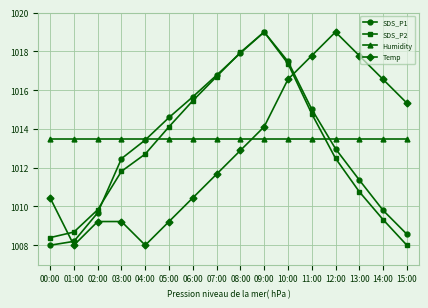

How many lines are shown in the chart?

4